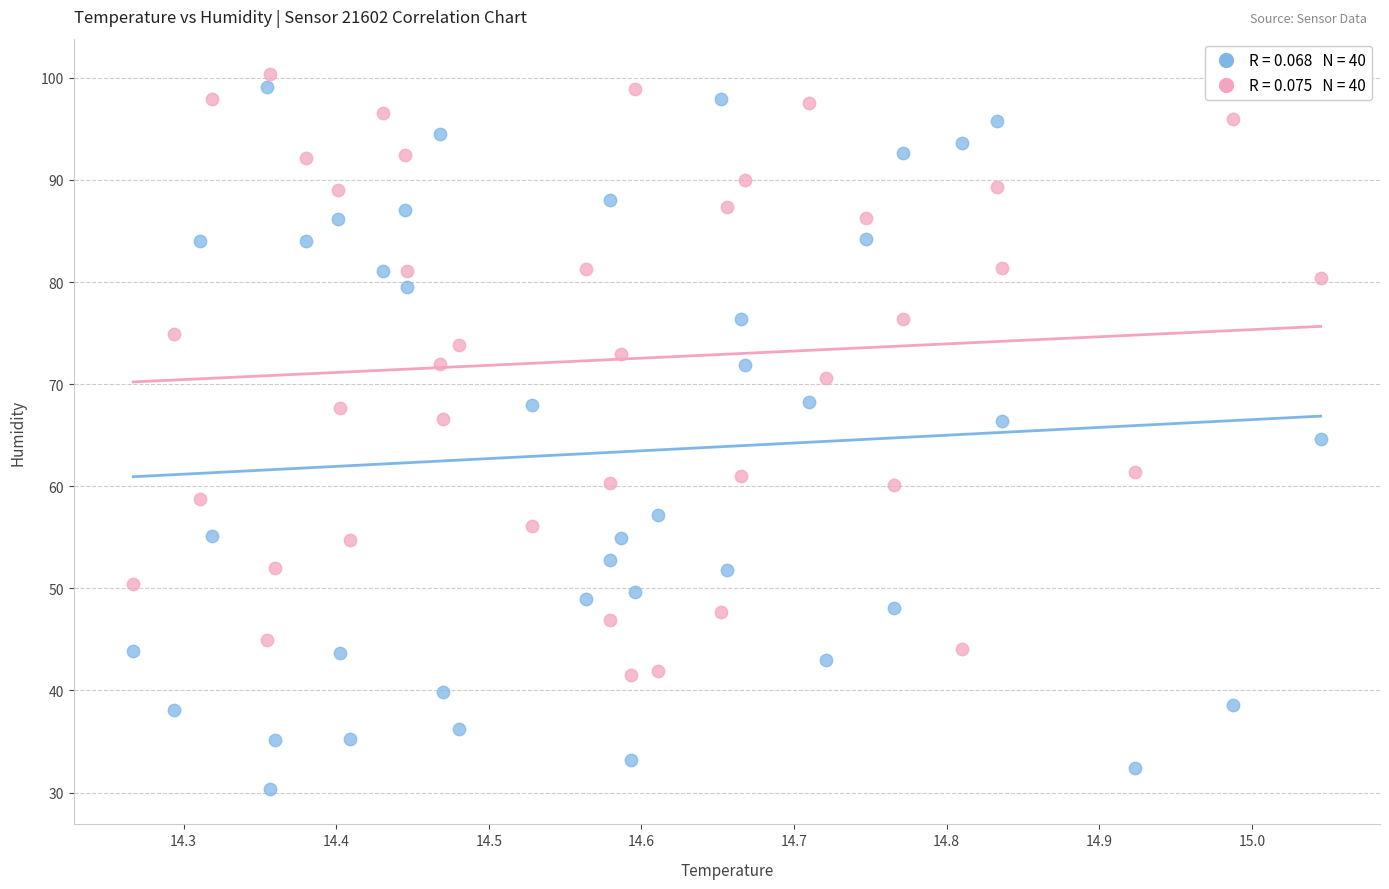

Across all data points, what is the range of X values (max minus min)?

0.8